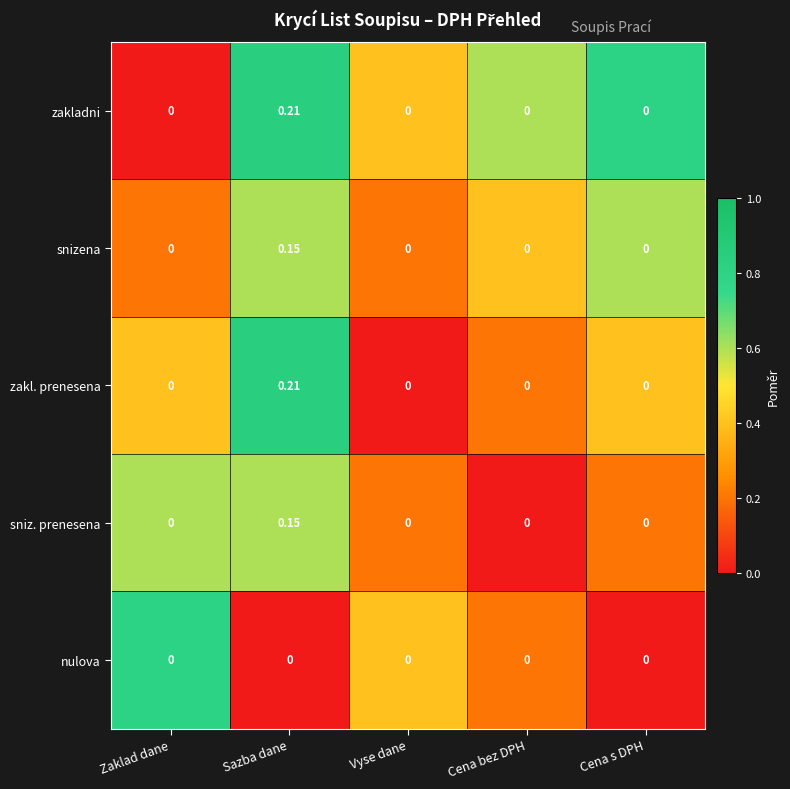

Which label corresponds to the largest value in the chart?

Sazba dane